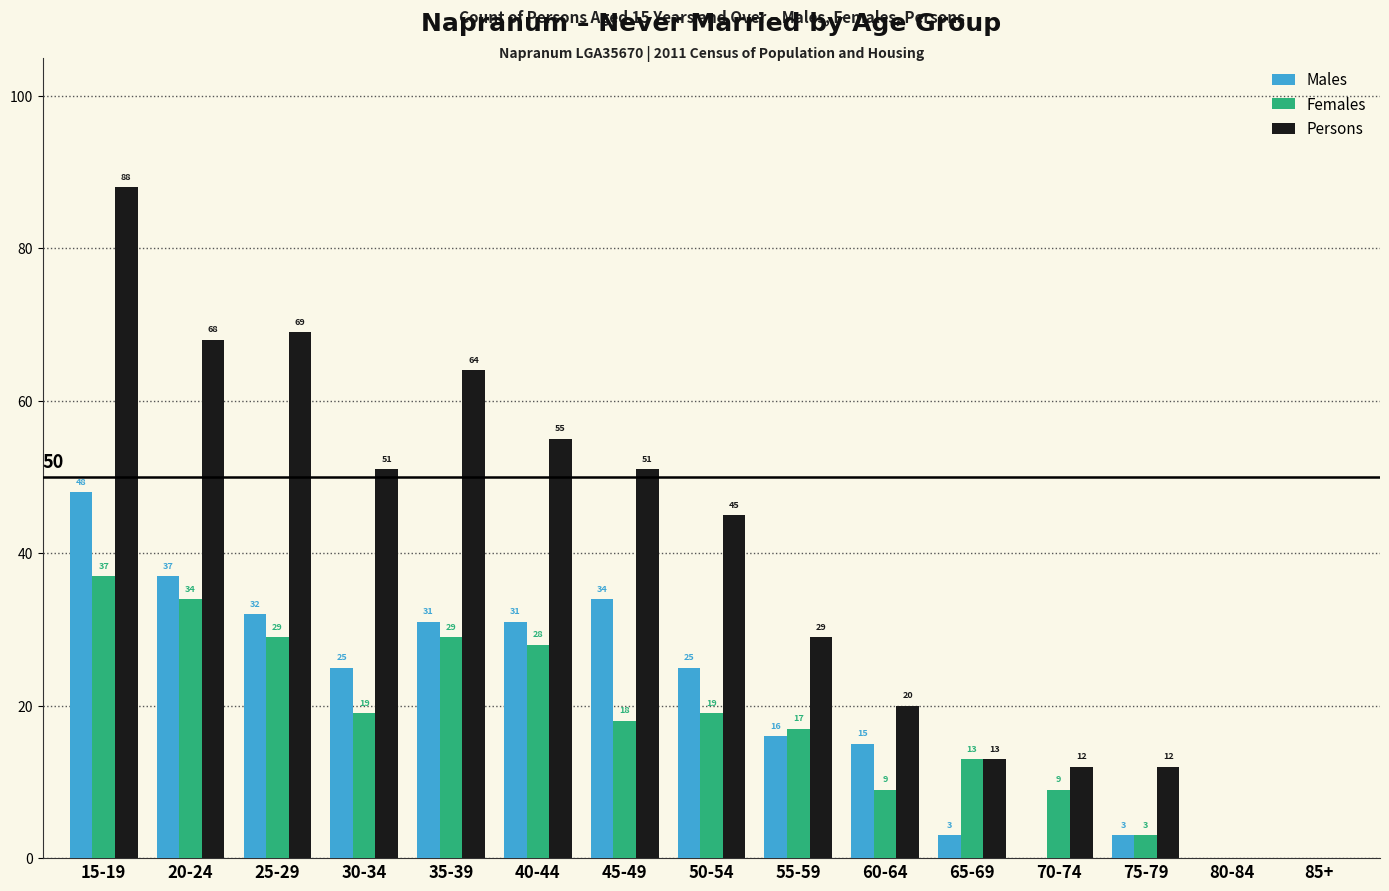

Reading right to left, what are all the values shown in this chart?

Males: 85+=0	80-84=0	75-79=3	70-74=0	65-69=3	60-64=15	55-59=16	50-54=25	45-49=34	40-44=31	35-39=31	30-34=25	25-29=32	20-24=37	15-19=48
Females: 85+=0	80-84=0	75-79=3	70-74=9	65-69=13	60-64=9	55-59=17	50-54=19	45-49=18	40-44=28	35-39=29	30-34=19	25-29=29	20-24=34	15-19=37
Persons: 85+=0	80-84=0	75-79=12	70-74=12	65-69=13	60-64=20	55-59=29	50-54=45	45-49=51	40-44=55	35-39=64	30-34=51	25-29=69	20-24=68	15-19=88